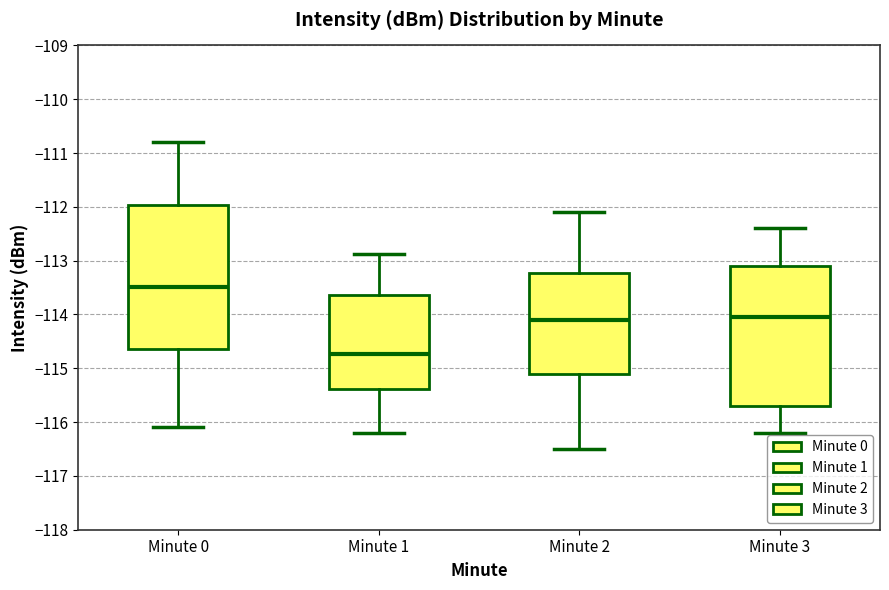

Which box has the highest median line?

Minute 0